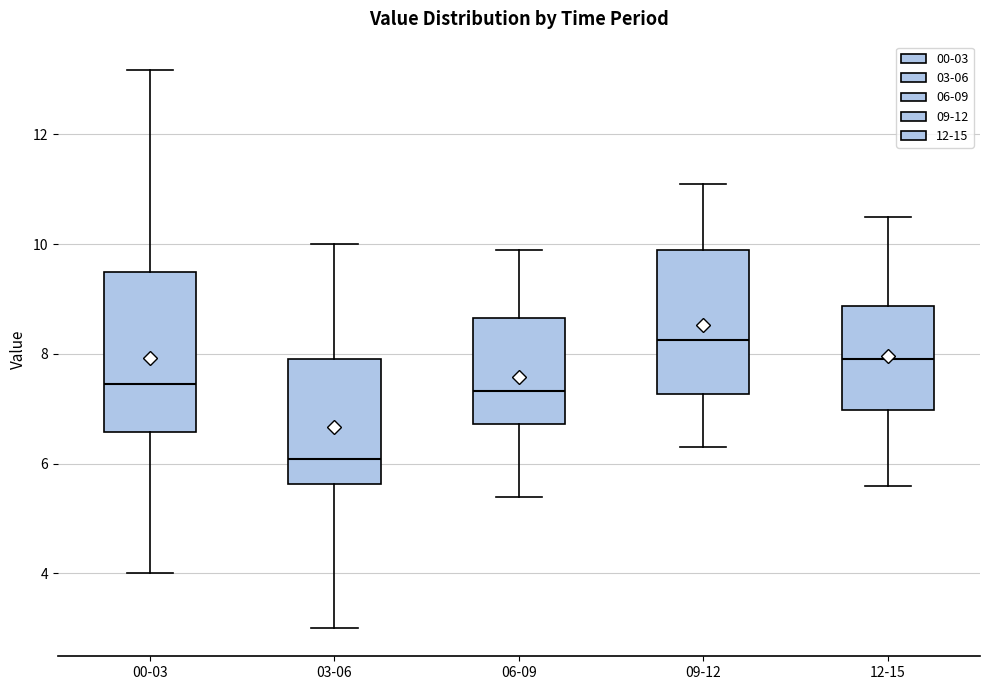

Reading left to right, read every box against the y-axis: the position of its median line, the range the box covers, and the ends of its whiskers. The values are not printed on the chart, so give them approximately, as read against the axis.

00-03: median 7.4, box 6.6 to 9.4, whiskers 4.0 to 13.2
03-06: median 6.0, box 5.6 to 8.0, whiskers 3.0 to 10.0
06-09: median 7.4, box 6.8 to 8.6, whiskers 5.4 to 10.0
09-12: median 8.2, box 7.2 to 10.0, whiskers 6.4 to 11.2
12-15: median 8.0, box 7.0 to 8.8, whiskers 5.6 to 10.6